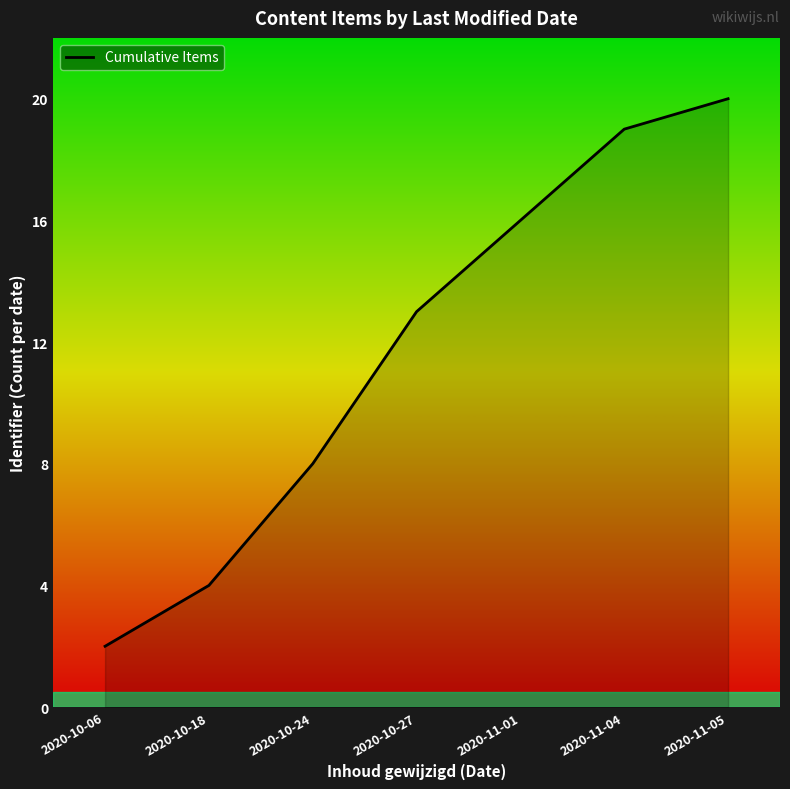

What is the greatest value displayed?

20